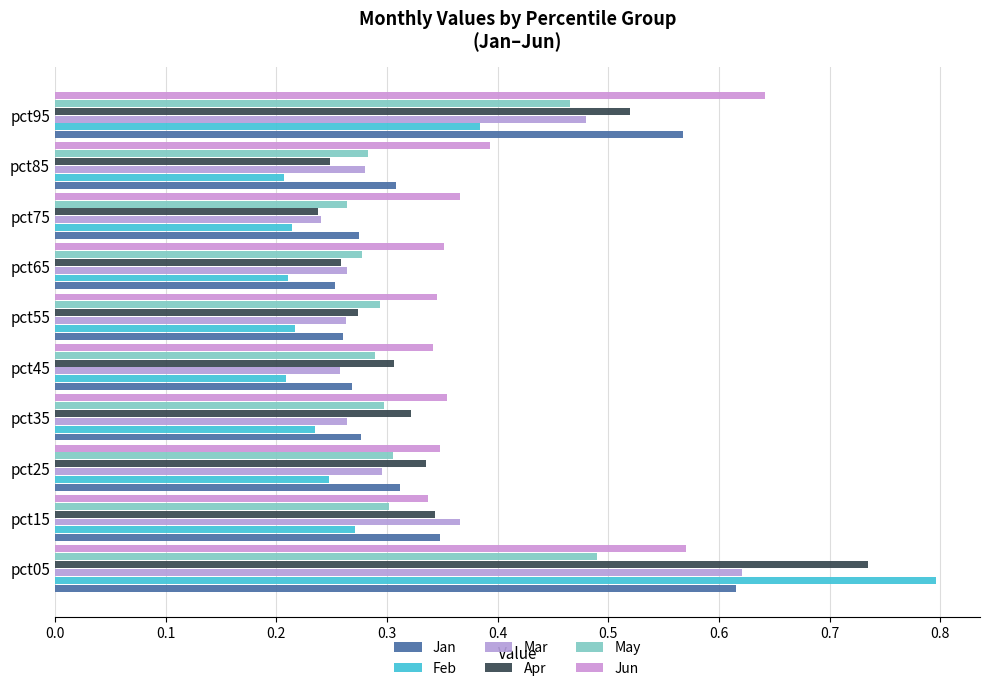

Count the number of data series in this chart.

6